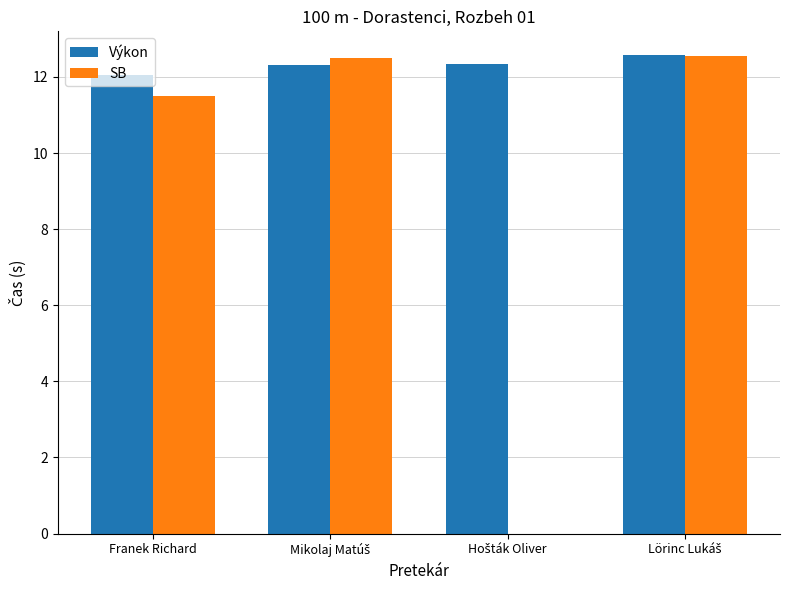

What is the greatest value displayed?

12.6